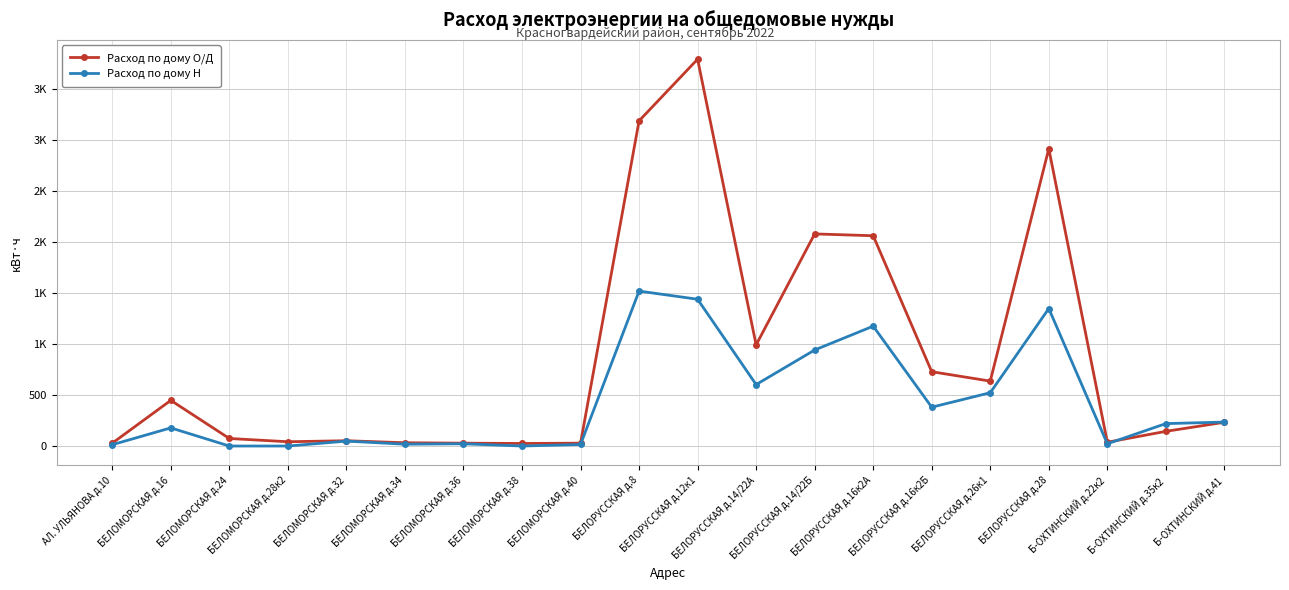

Does the chart have visible grid lines?

Yes